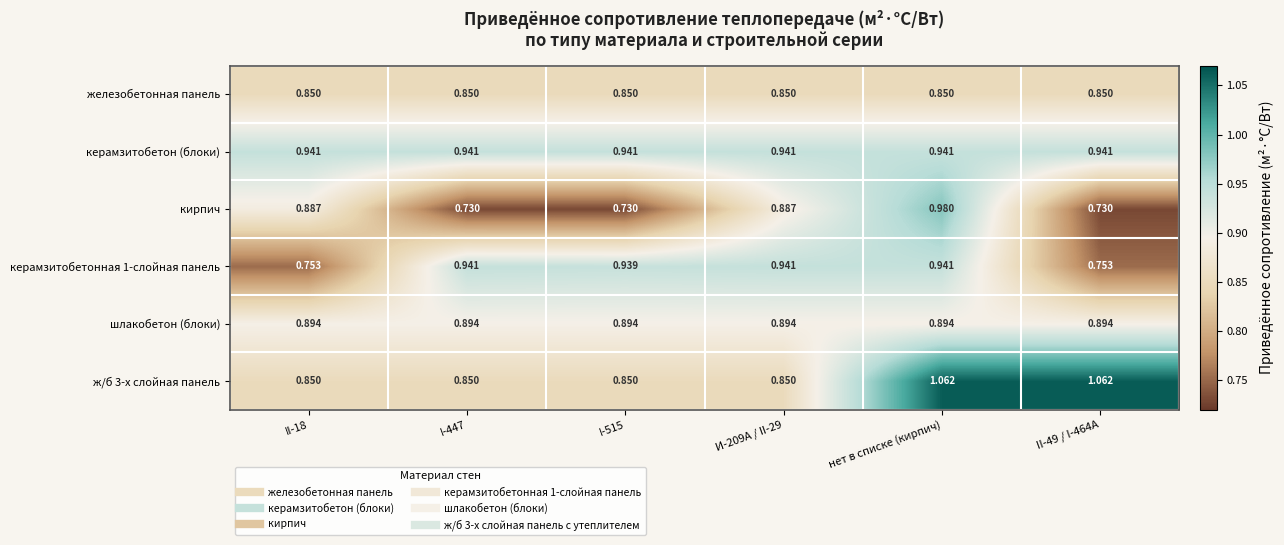

Which series has the largest range (max minus min)?

кирпич